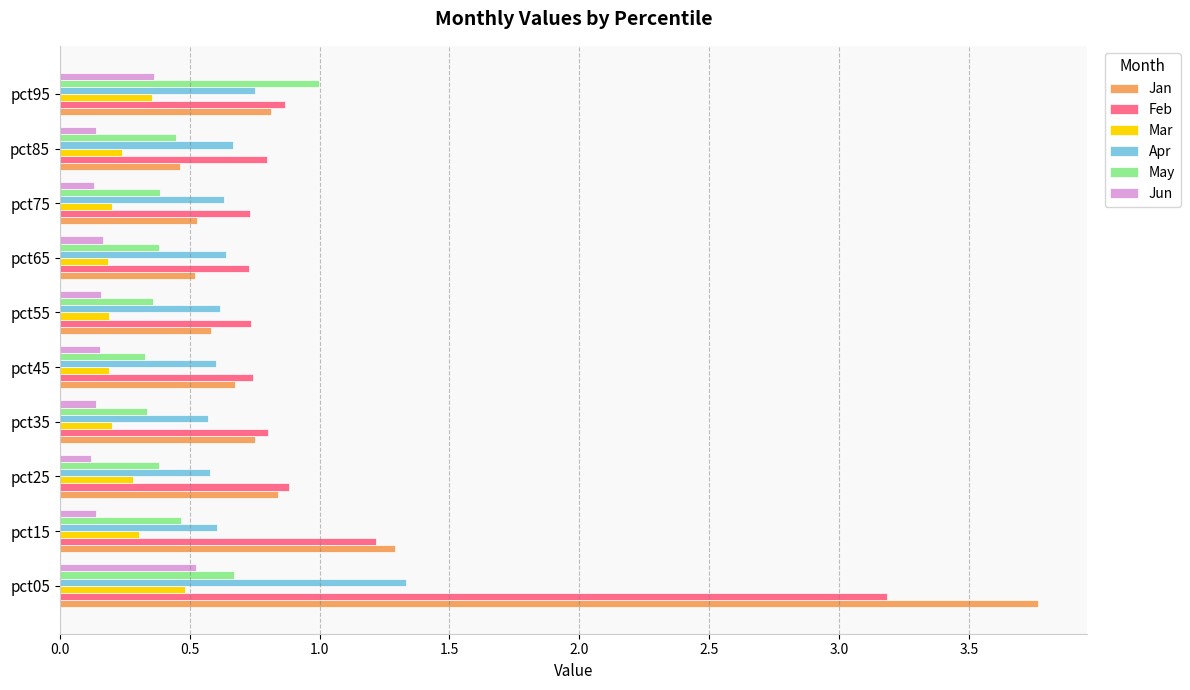

At which category is the sum across all series the highest?

pct05